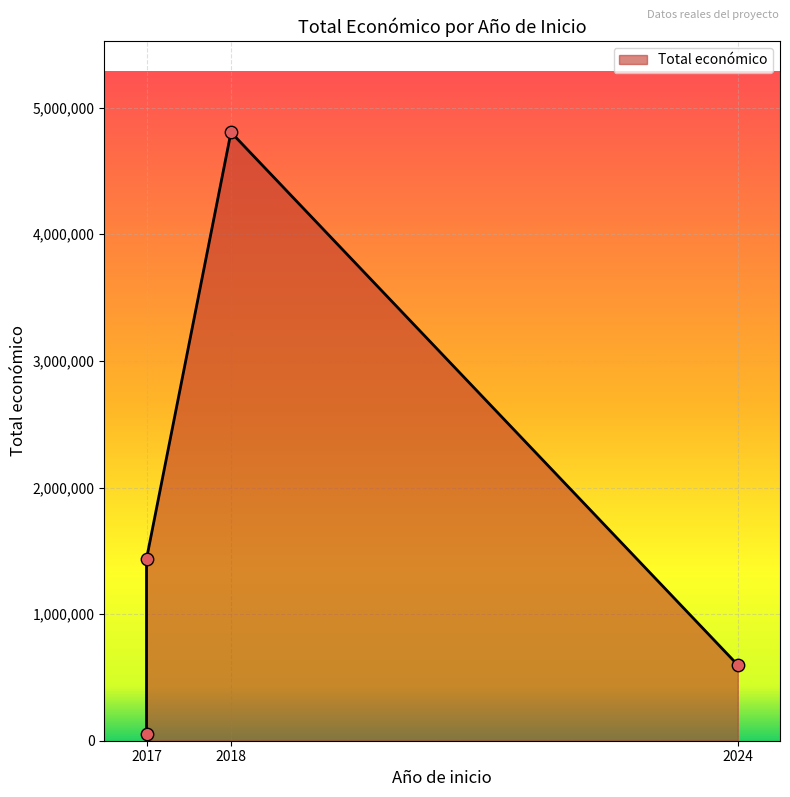

What is the change in value from 2017 to 2018?

+3369745